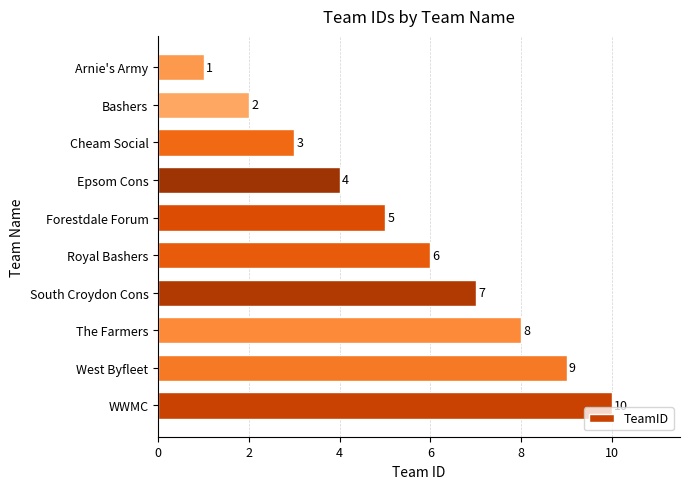

How many values are below 6?

5